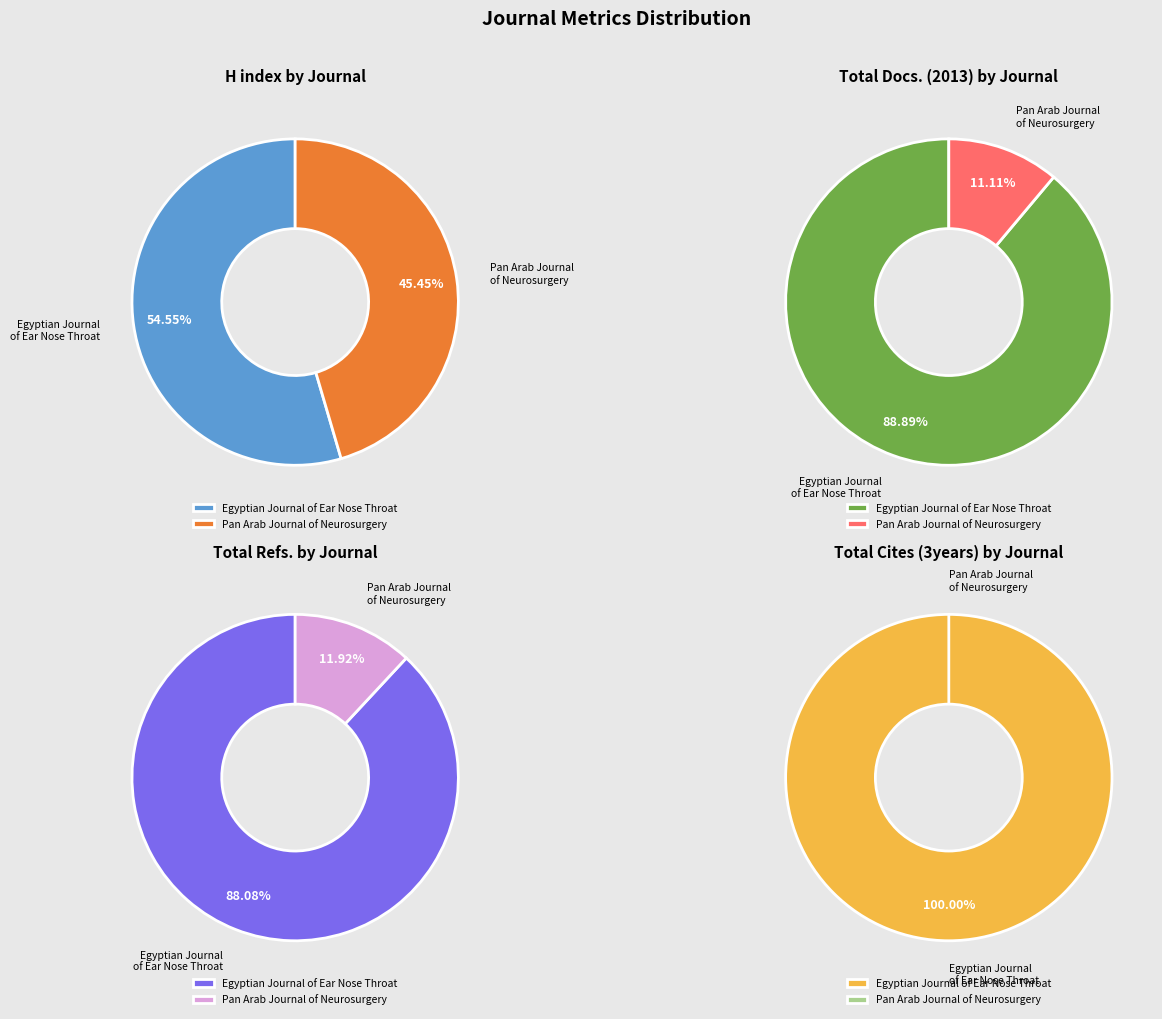

Between Pan Arab Journal of Neurosurgery and Egyptian Journal of Ear Nose Throat, which is larger?

Egyptian Journal of Ear Nose Throat